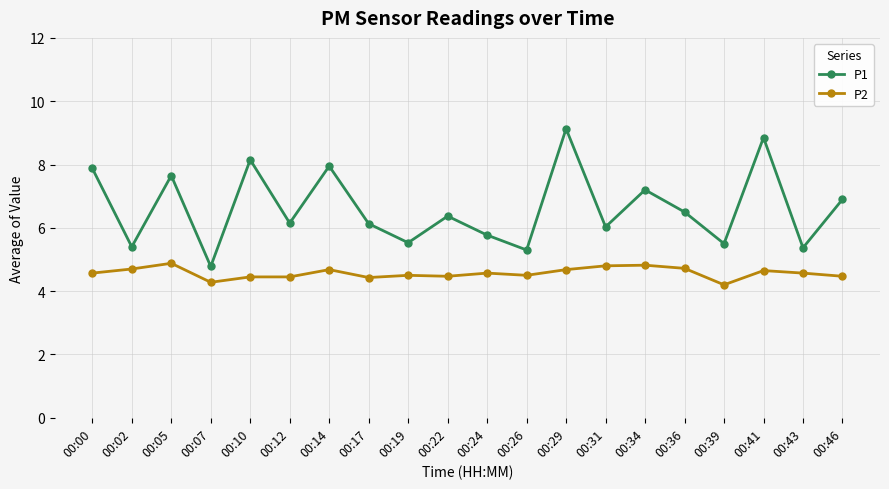

True or false: P2 and P1 intersect in this chart.

False